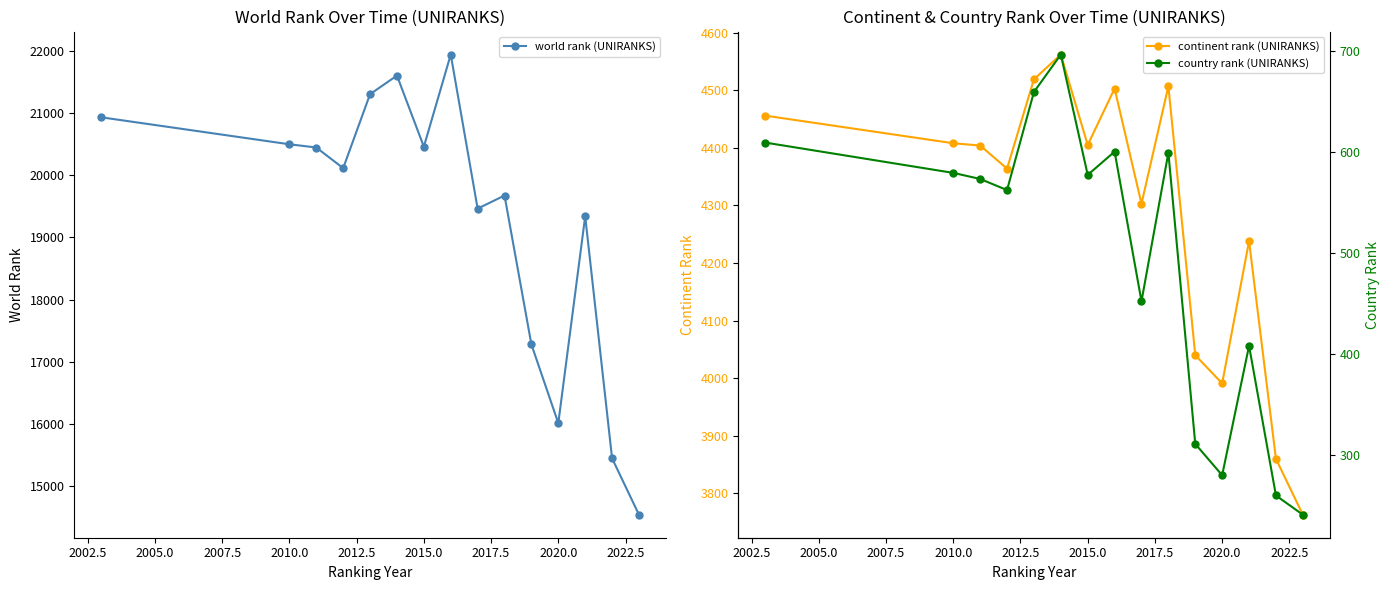

What is the value of the continent rank (UNIRANKS) point at the 1st from the left?

4456